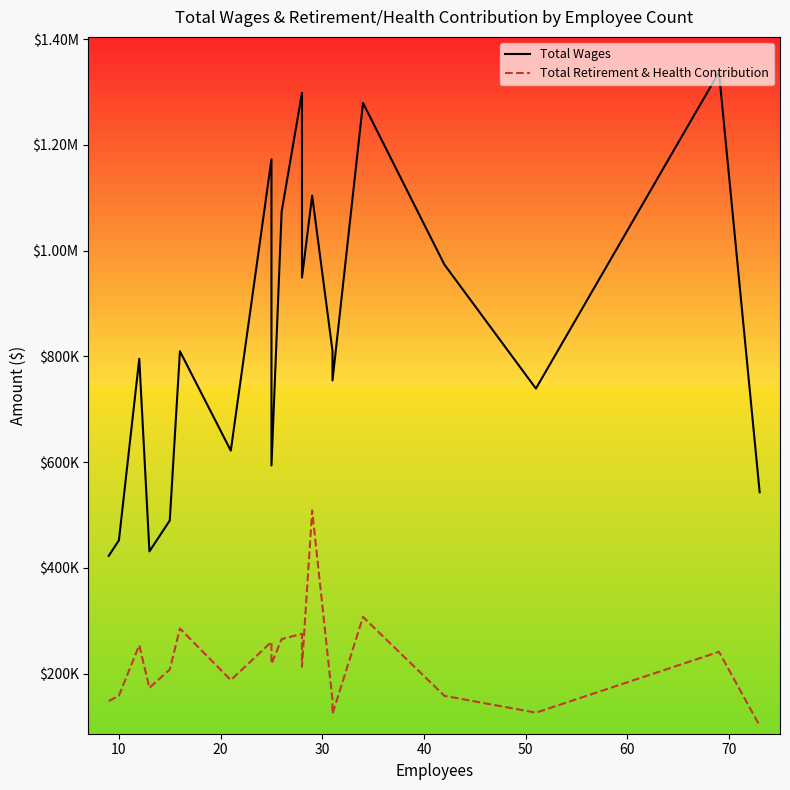

True or false: Total Retirement & Health Contribution and Total Wages cross at least once.

False